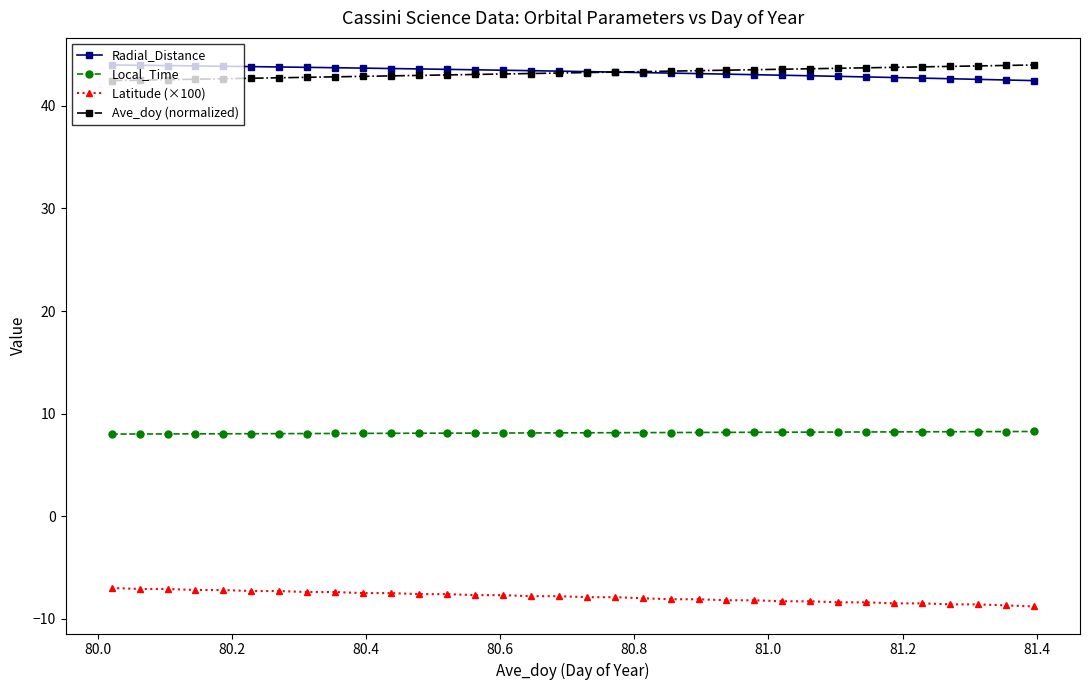

At how many categories does at least one series exceed 25?

34